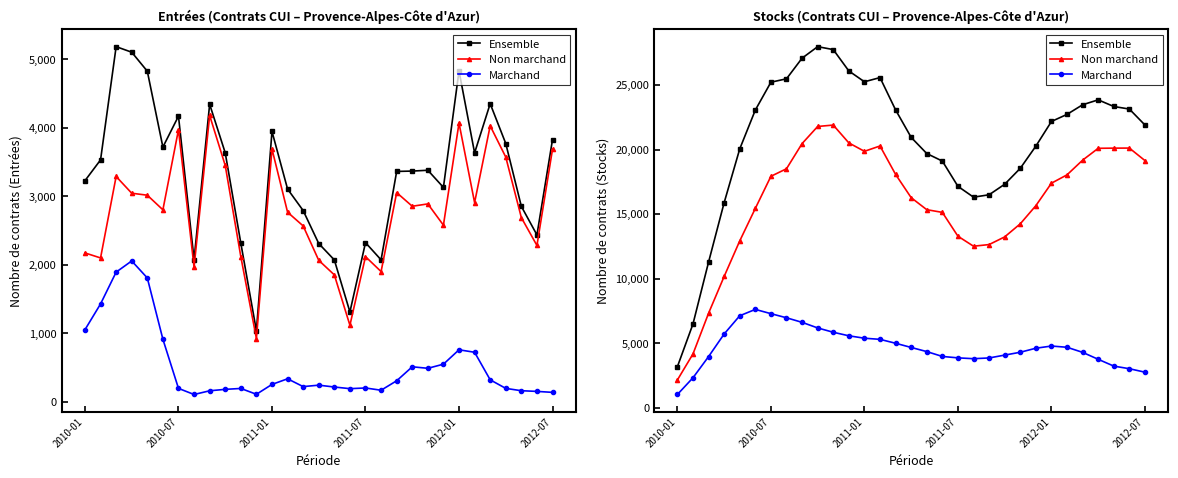

Is it true that Marchand equals 2755 at 2012-07?

True